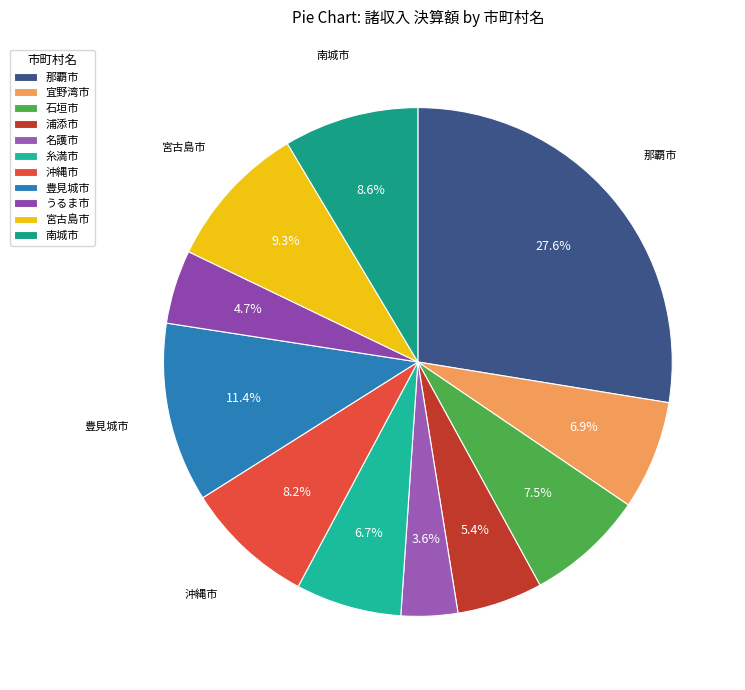

How many segments does this pie chart have?

11